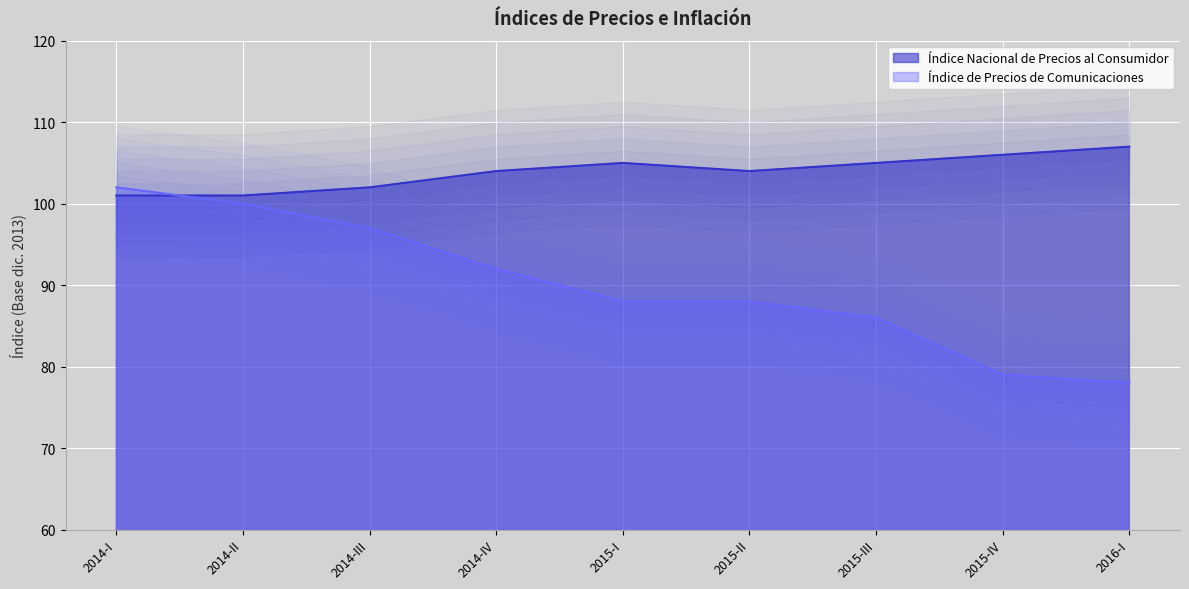

What are all the series names shown in the legend?

Índice Nacional de Precios al Consumidor, Índice de Precios de Comunicaciones